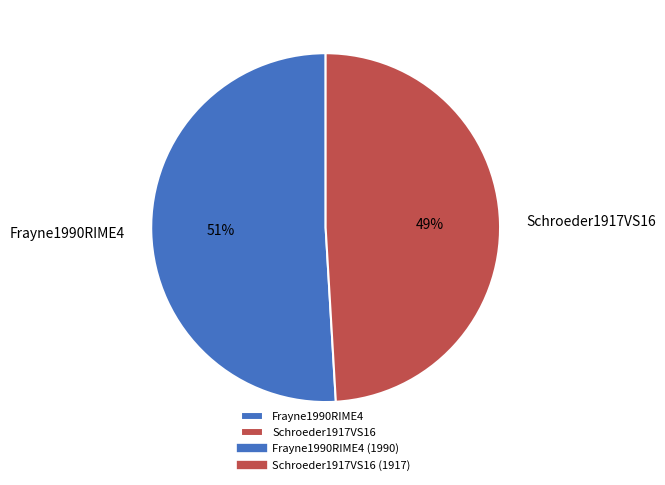

The Schroeder1917VS16 slice represents 49% of the pie. True or false?

True